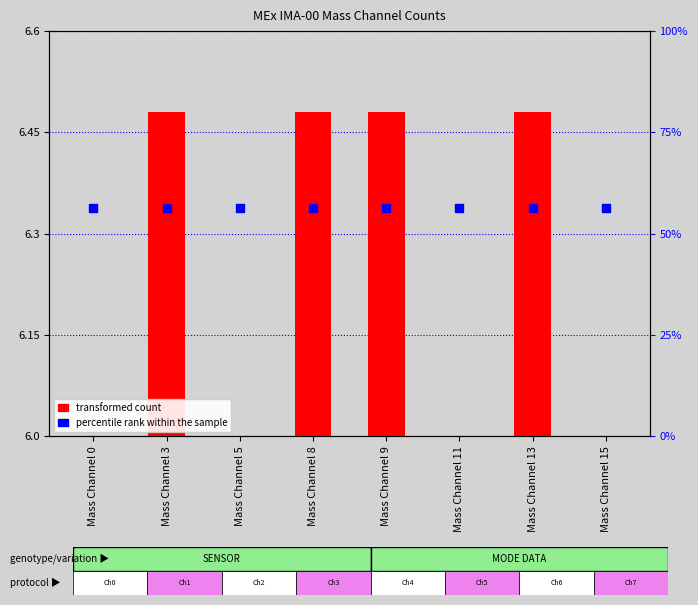

What is the total value across all series at Mass Channel 5?

6.3